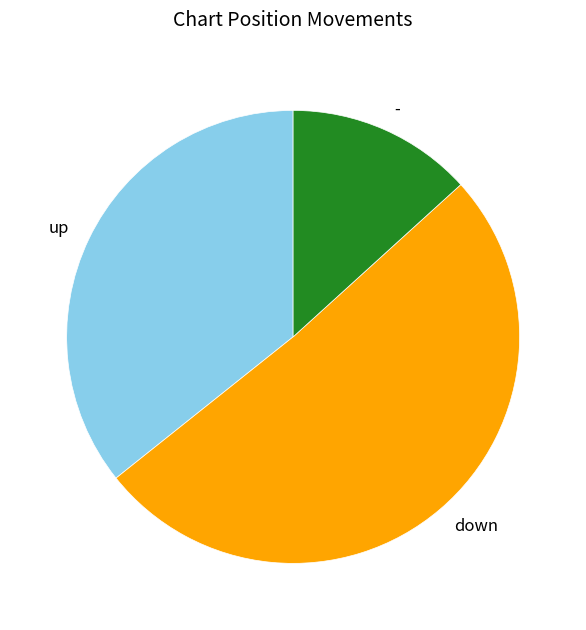

Does up account for over 50% of the chart?

No